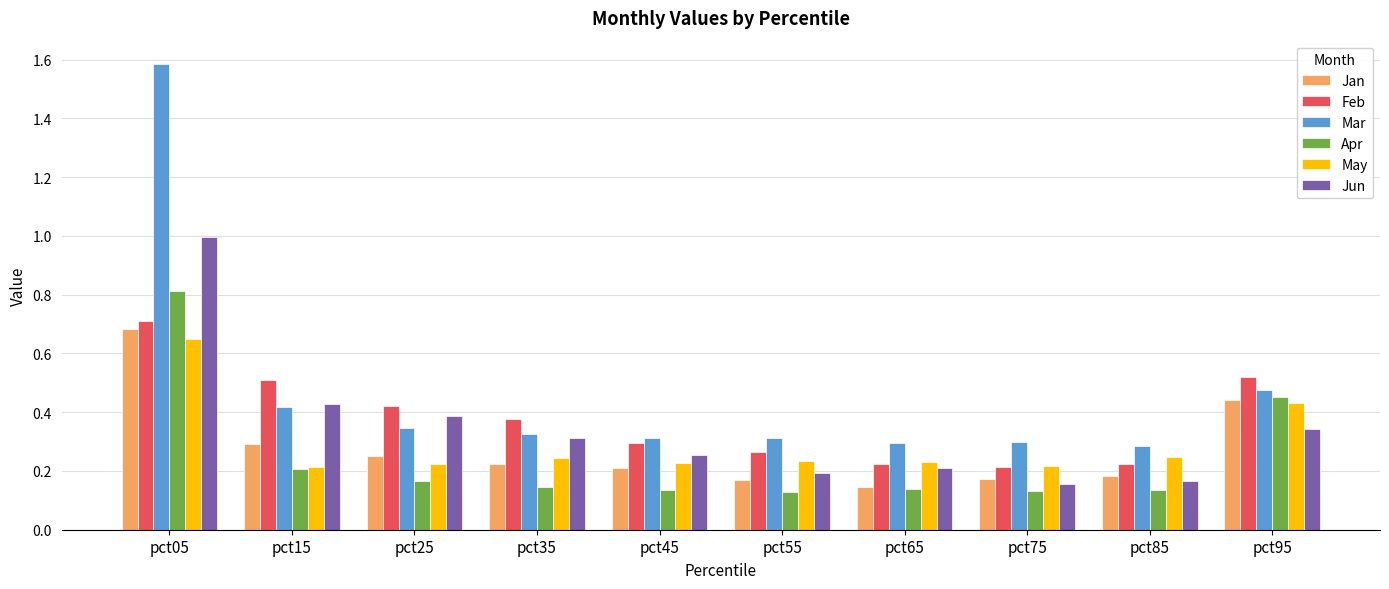

The Jun series shows 1.0 at pct05. True or false?

True